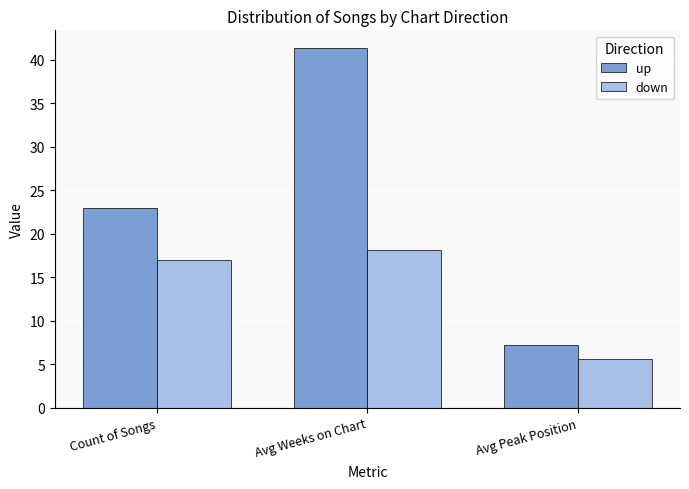

What is the lowest value of the down series?

5.6